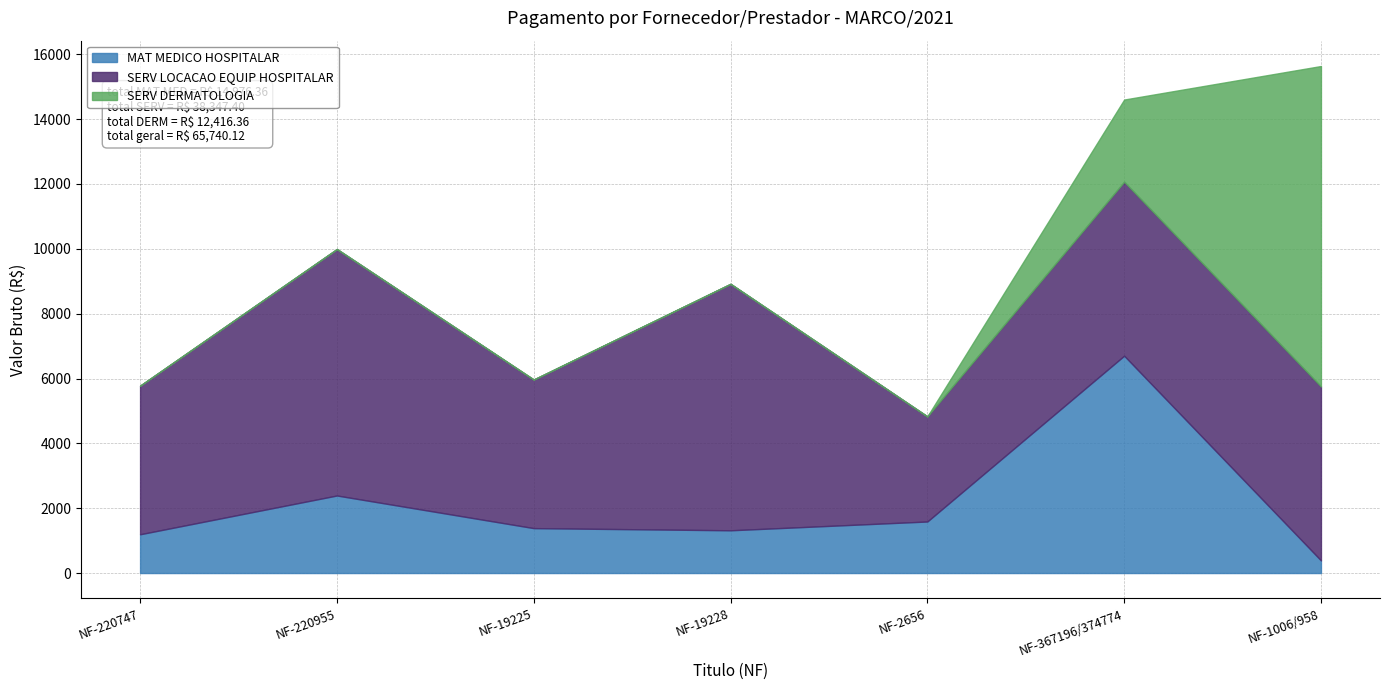

What is the value of the SERV LOCACAO EQUIP HOSPITALAR point at the 6th from the left?

5366.4